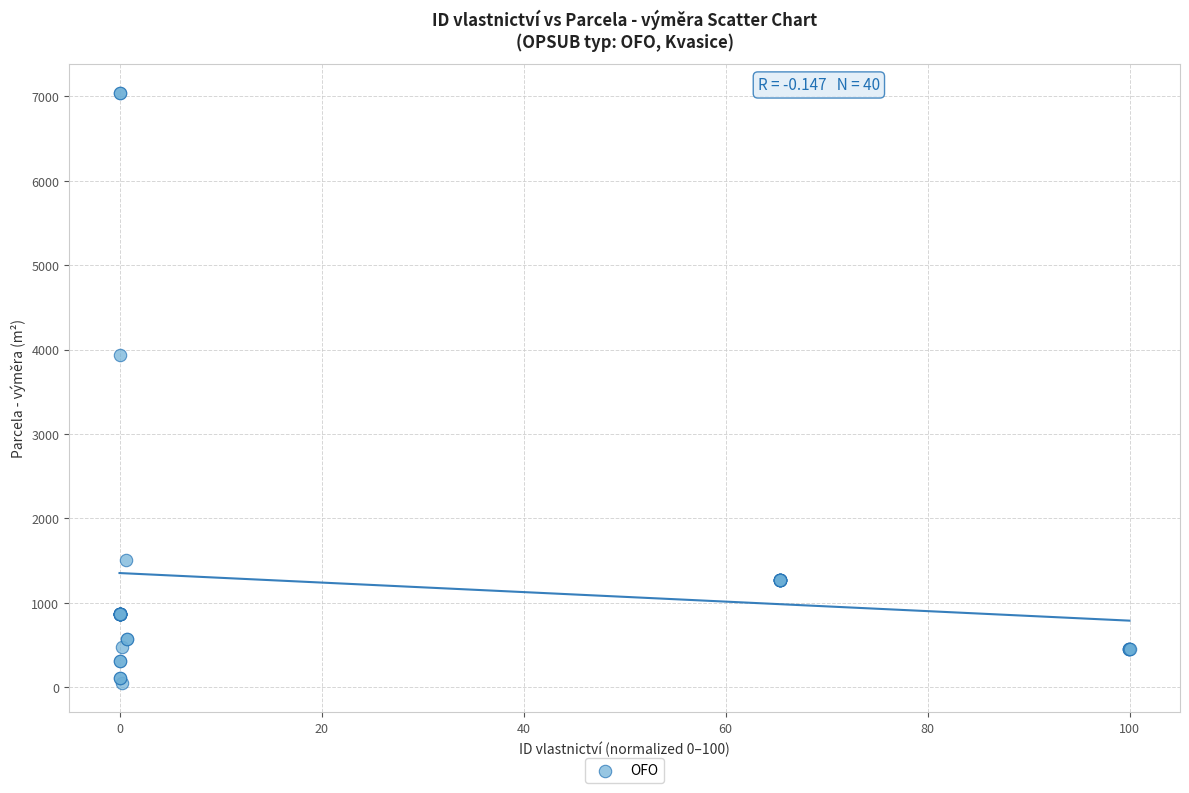

What Y value in the scatter plot is closest to 3546?

3934